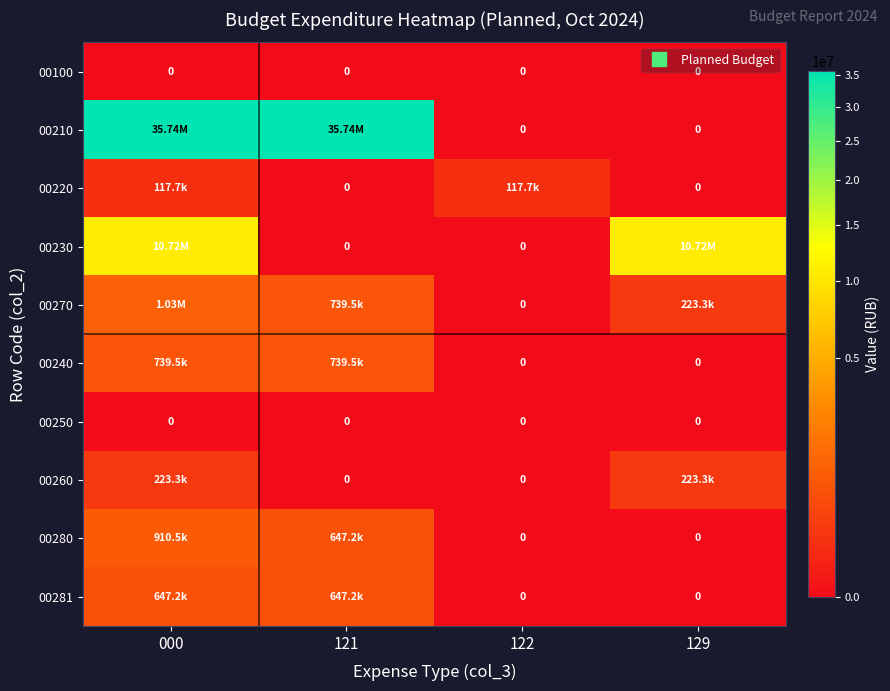

What is the spread (max minus min) of values at 000?

35741126.3